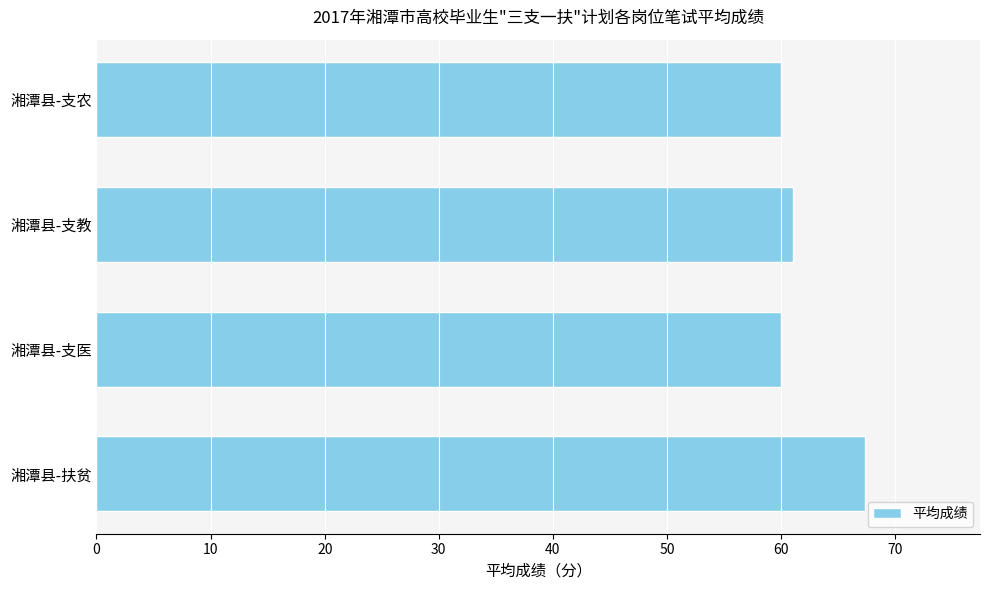

What is the ratio of the value at 湘潭县-支农 to the value at 湘潭县-支医?

1.0